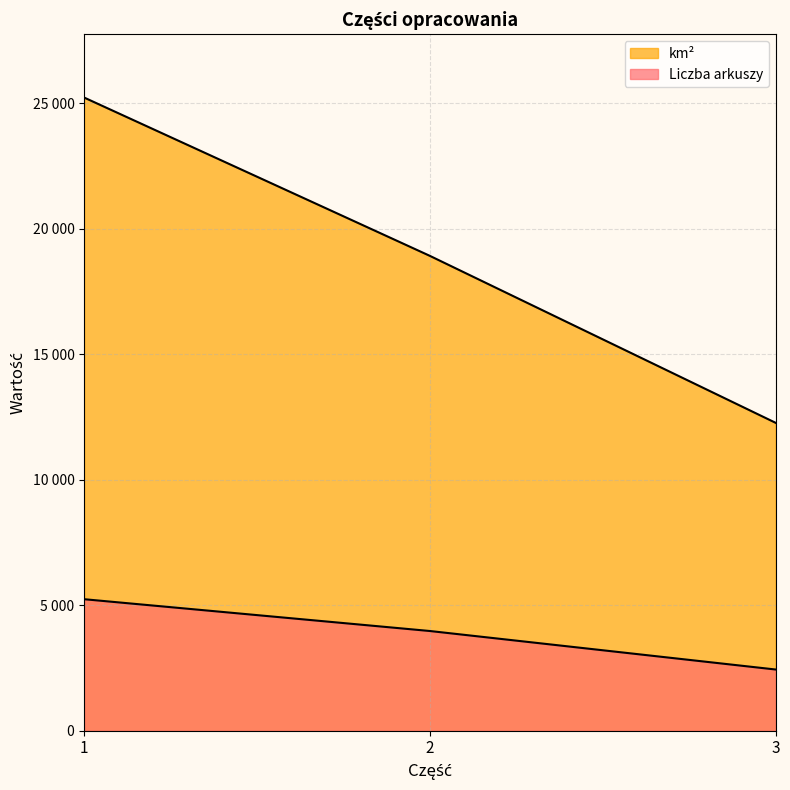

Where is km² nearest to the value 18744?

2